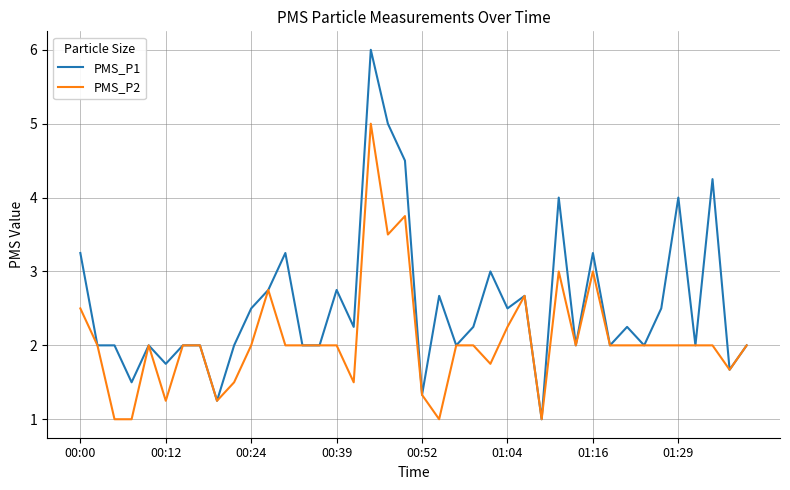

What is the smallest value displayed?

1.0